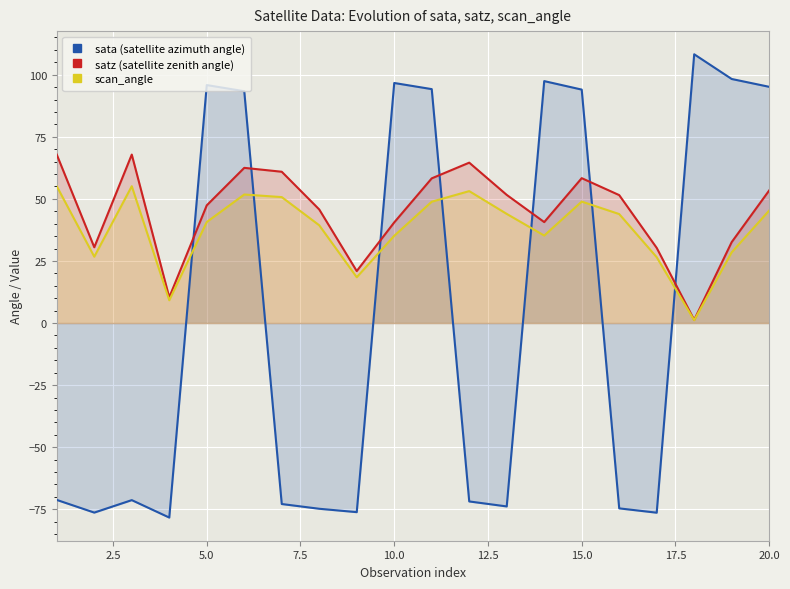

Does the chart display data point markers on the line(s)?

No